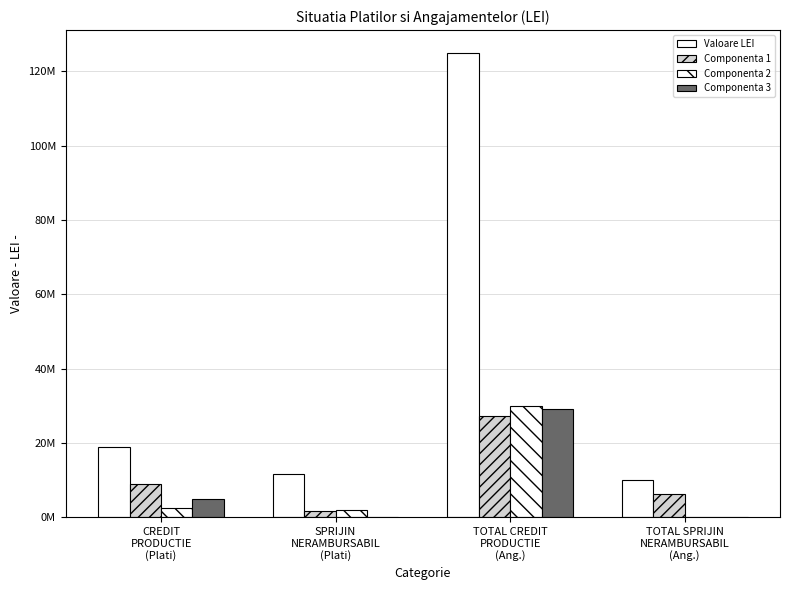

What is the sum of the Componenta 2 values at TOTAL SPRIJIN
NERAMBURSABIL
(Ang.) and CREDIT
PRODUCTIE
(Plati)?

2673589